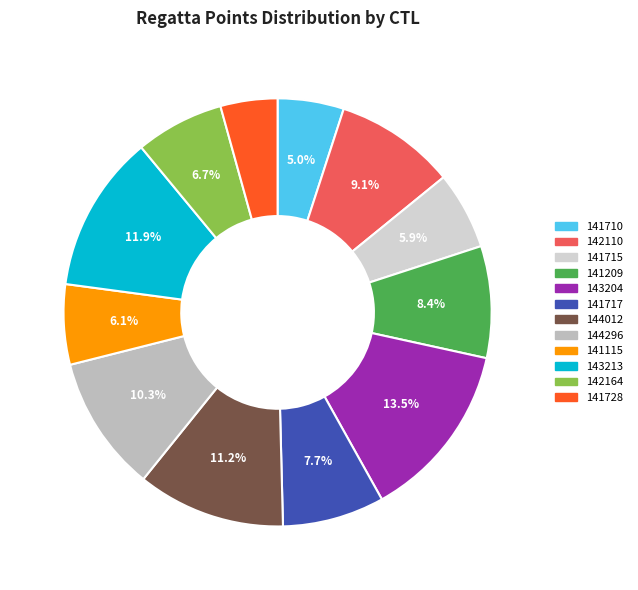

To the nearest percent, what is the difference between the largest and smallest slice percentages?

9%